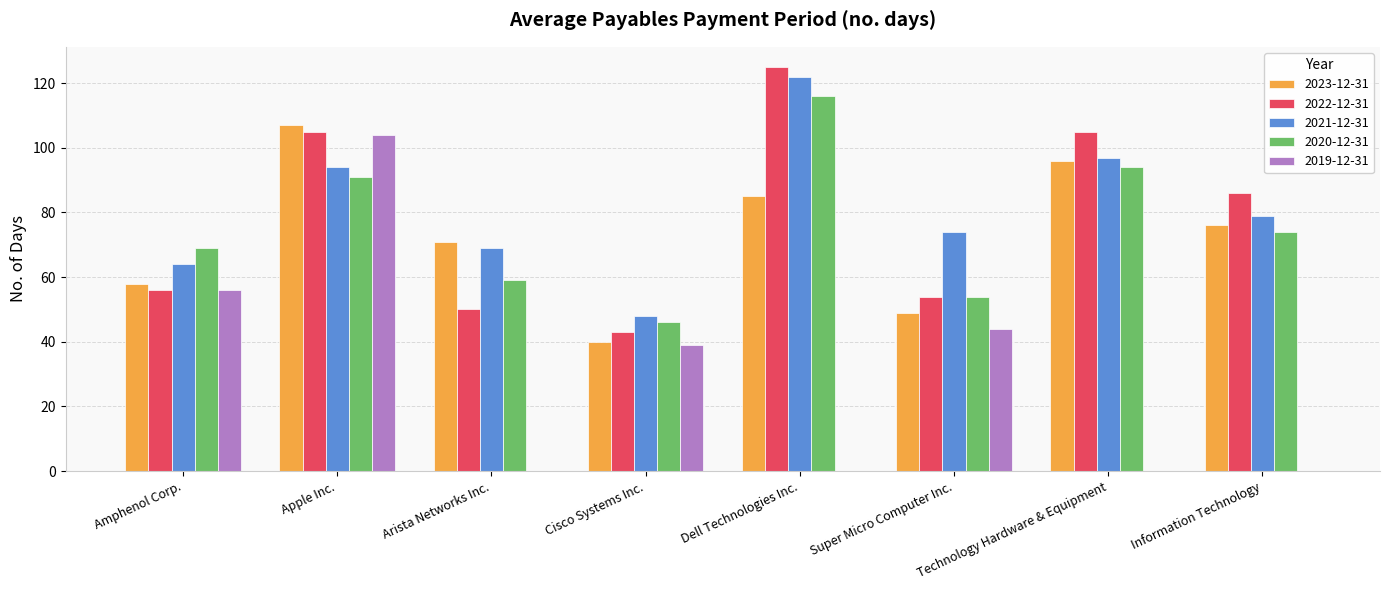

What is the sum of all 2020-12-31 values?

603